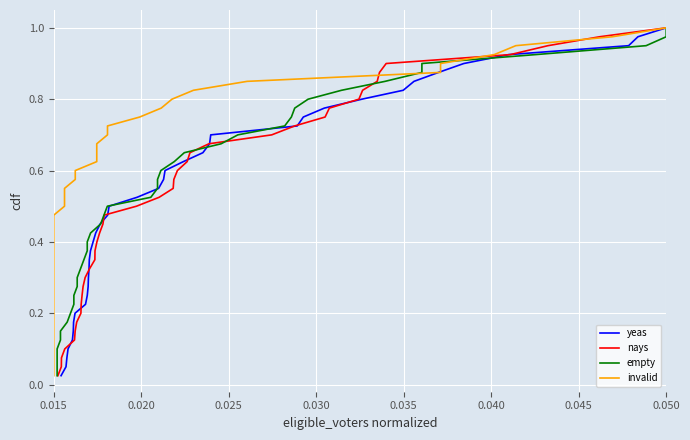

What is the value of the invalid point at the 31st from the left?

0.8